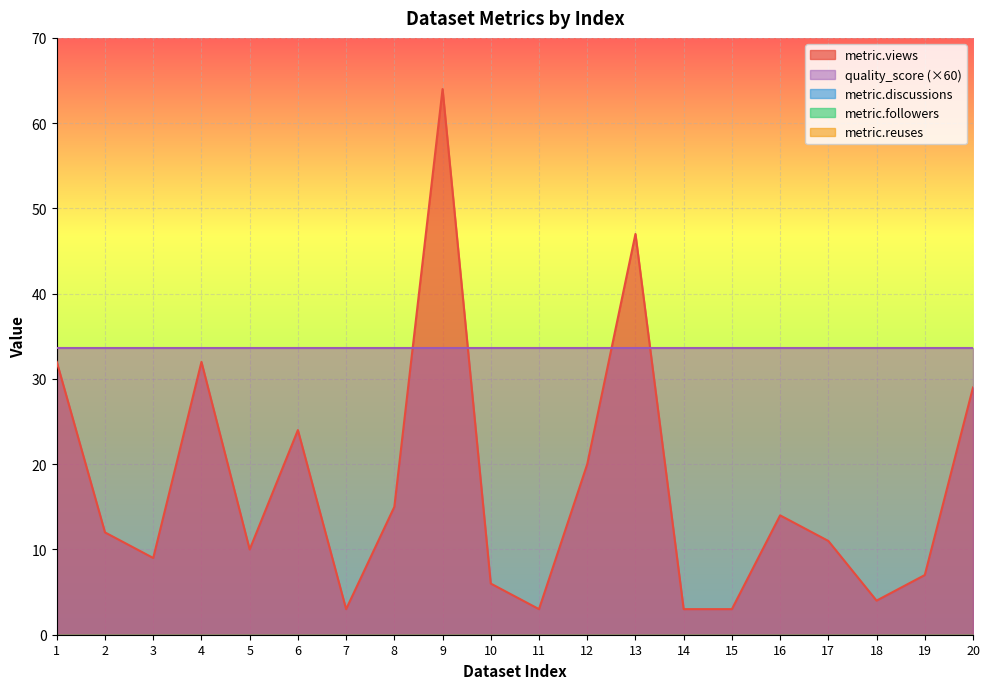

Does the chart display data point markers on the line(s)?

No